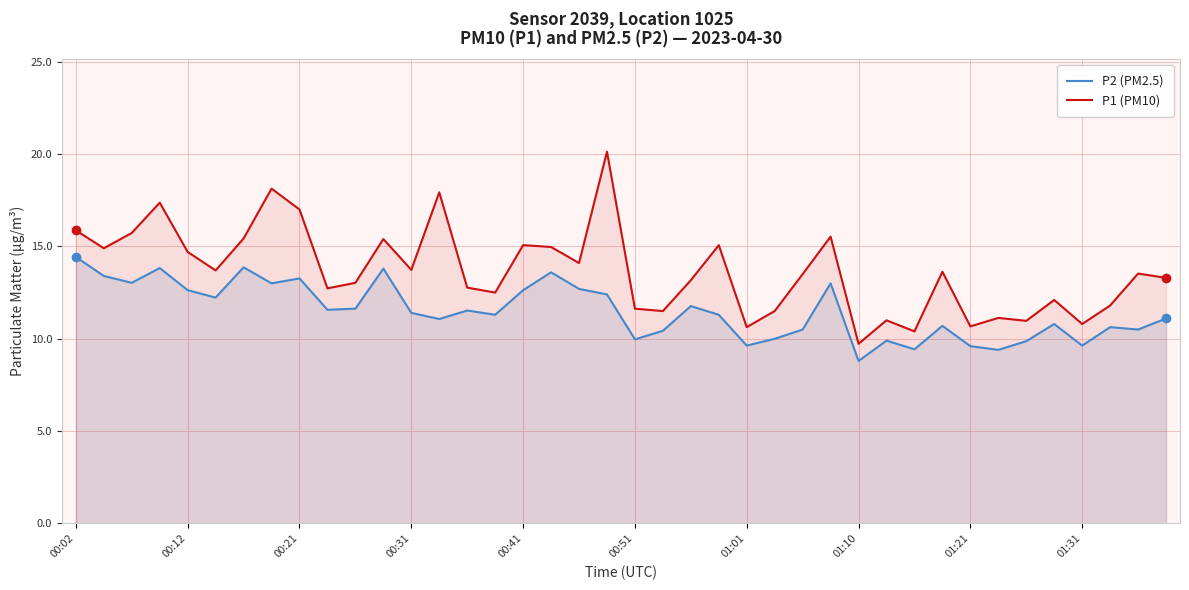

Rank the series by their maximum value, from lowest to highest.

P2 (PM2.5), P1 (PM10)